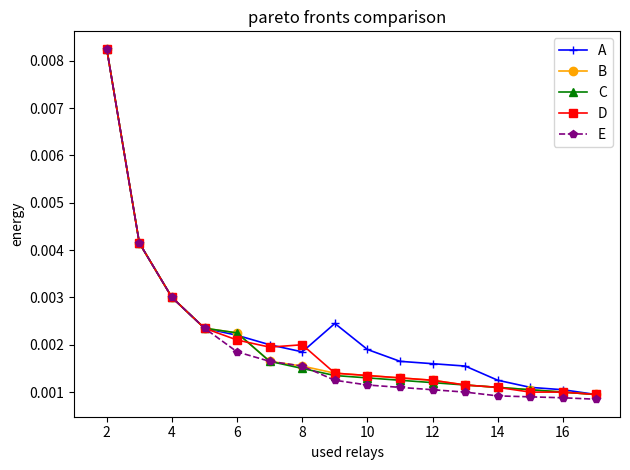

Which series has the largest range (max minus min)?

E